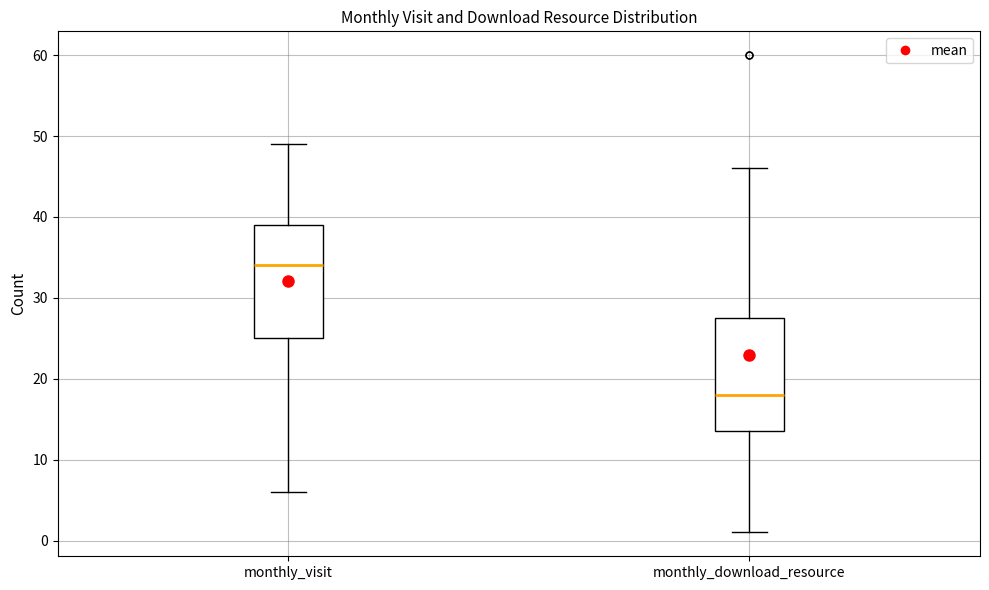

Reading left to right, read every box against the y-axis: the position of its median line, the range the box covers, and the ends of its whiskers. The values are not printed on the chart, so give them approximately, as read against the axis.

monthly_visit: median 34, box 25 to 39, whiskers 6 to 49
monthly_download_resource: median 18, box 14 to 28, whiskers 1 to 46